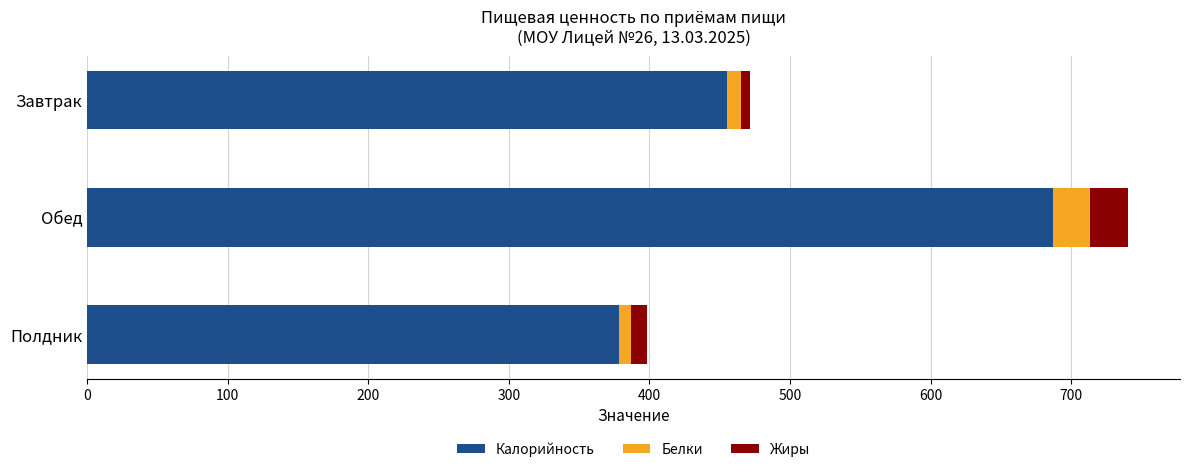

What is the minimum value for Калорийность?

378.4